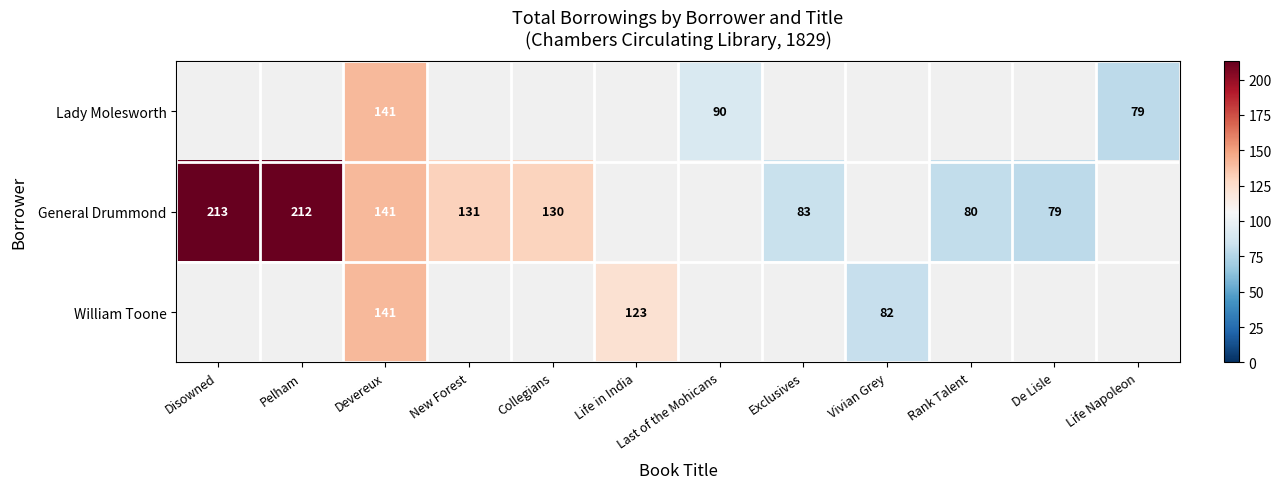

Which has a higher value, New Forest or Disowned?

Disowned